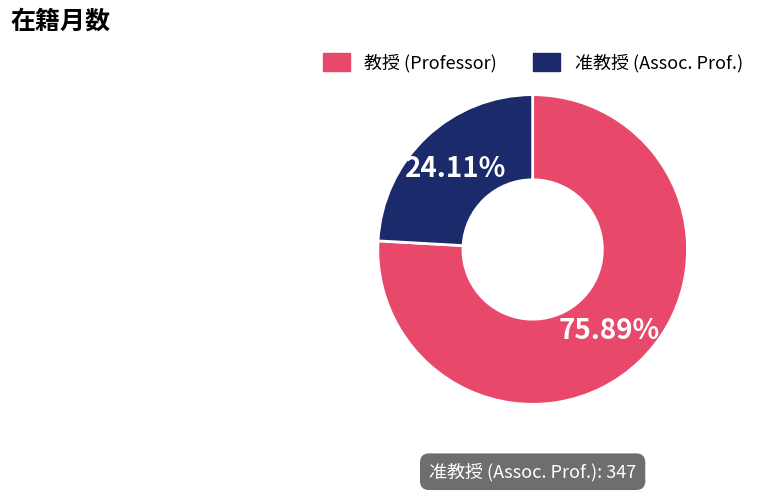

To the nearest percent, what is the average slice percentage?

50%